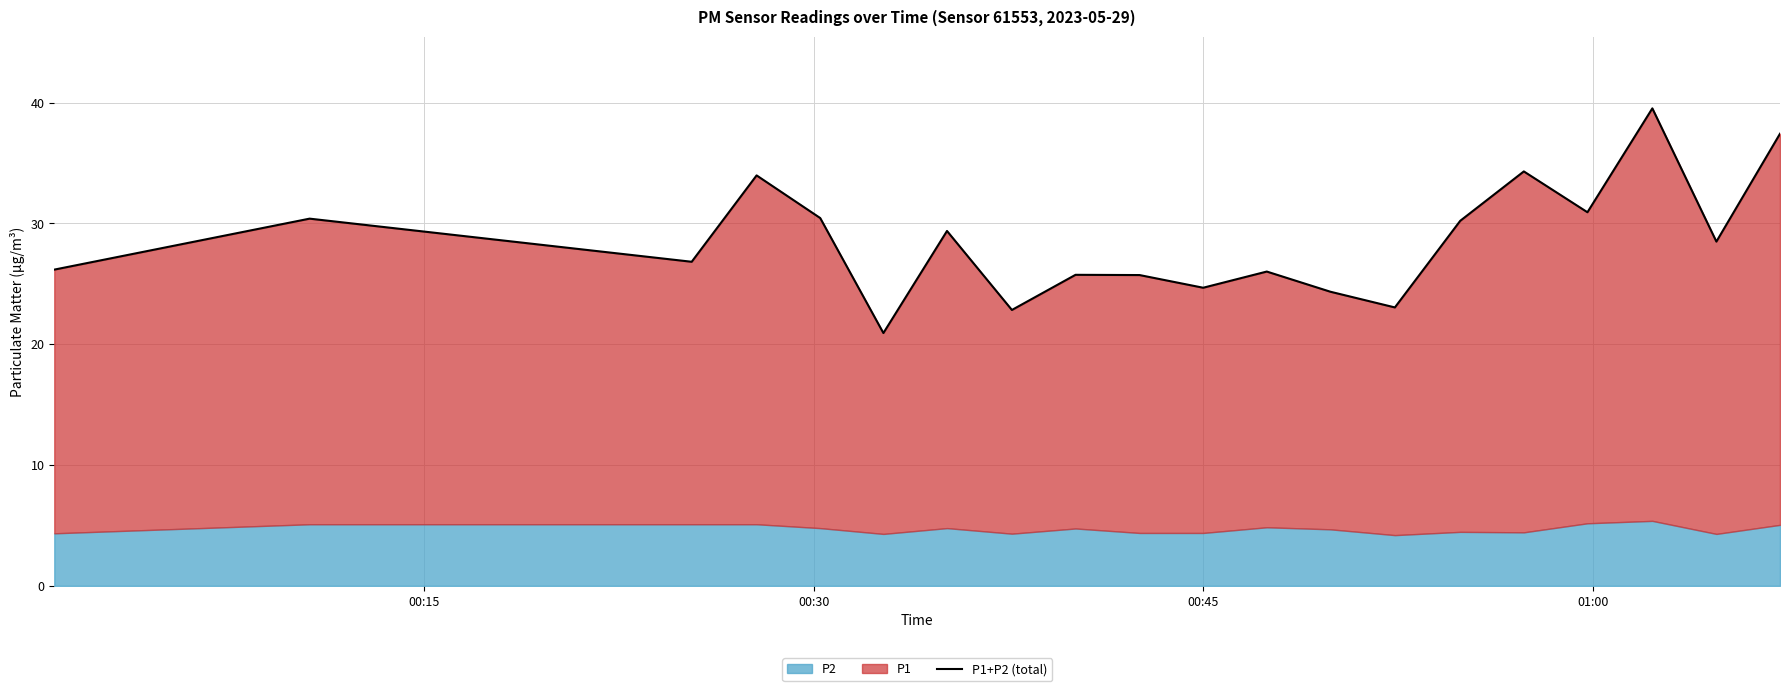

What is the average value?

28.6